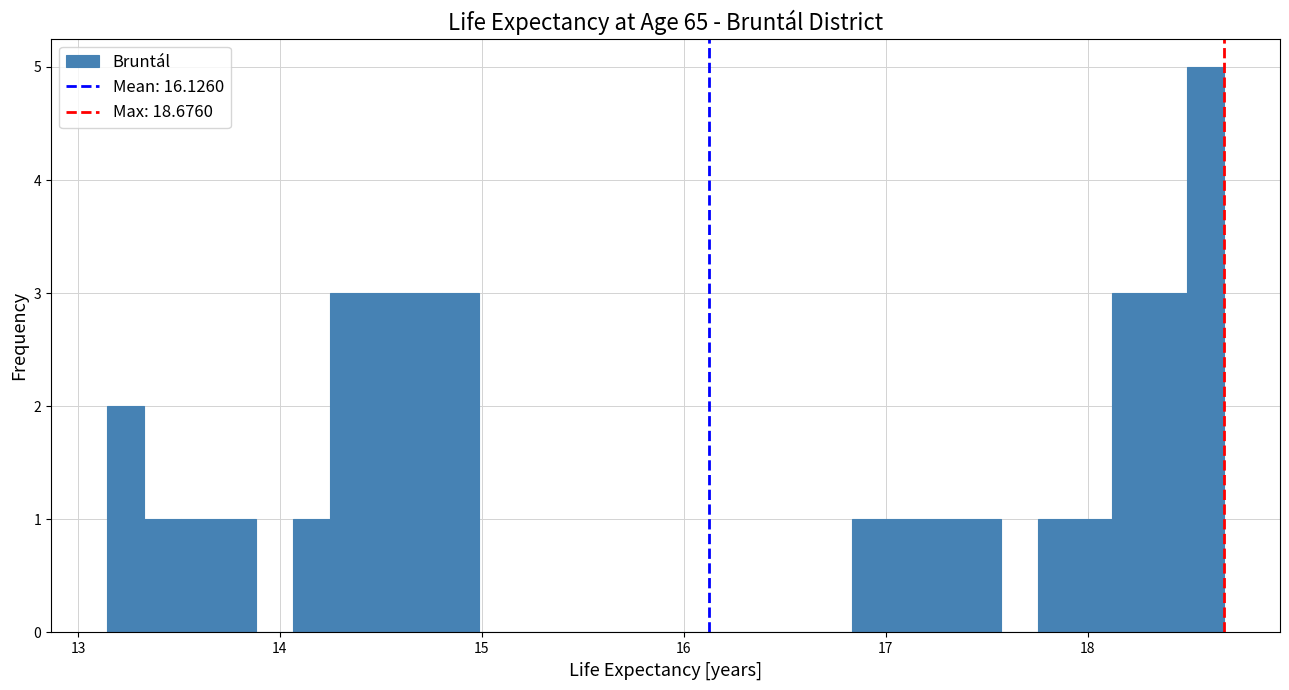

Read against the x-axis, roughly where is the centre of the tallest bar?

18.6